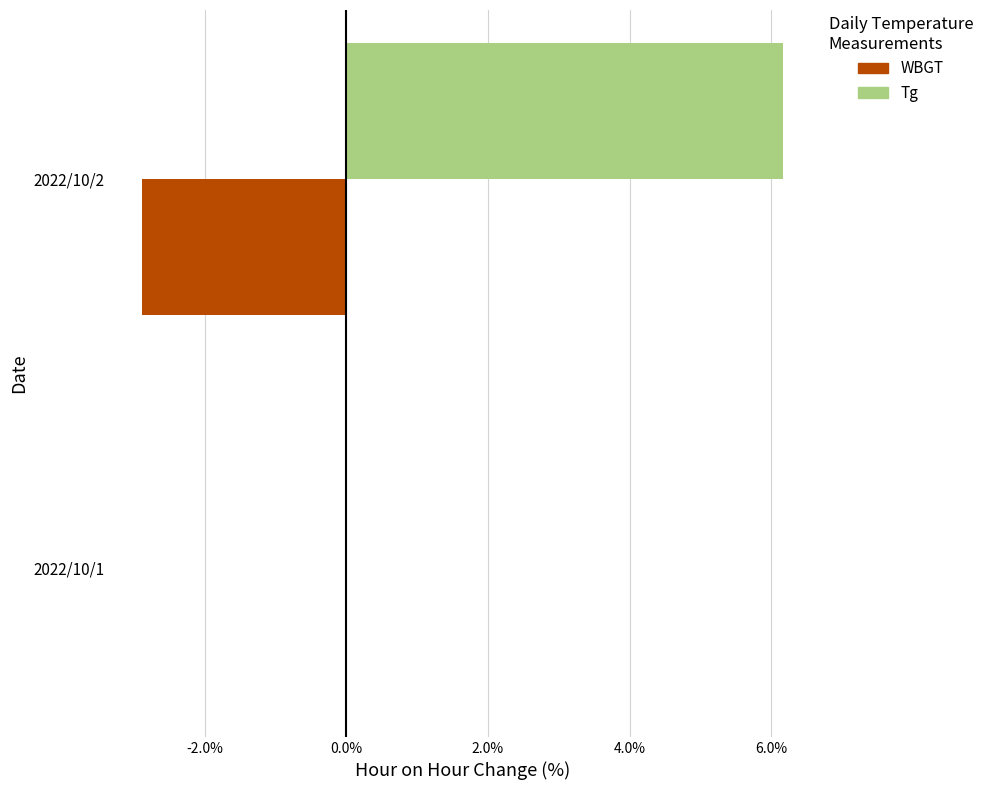

What are all the series names shown in the legend?

WBGT, Tg